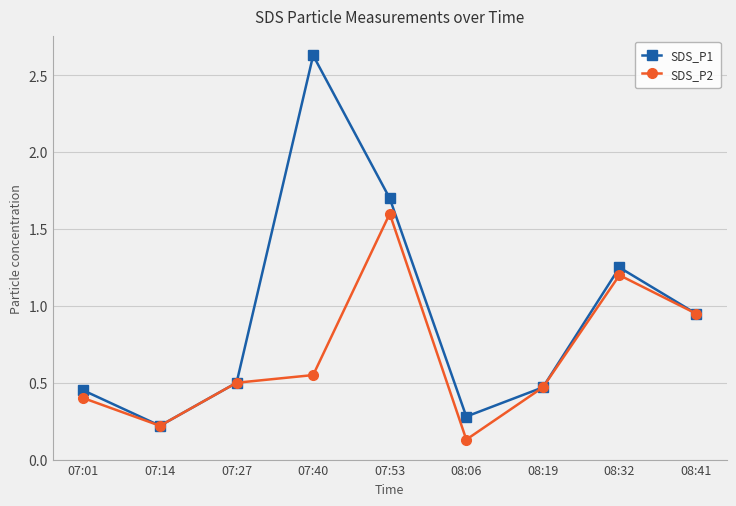

The value of SDS_P2 at 07:53 is 2.3. True or false?

False